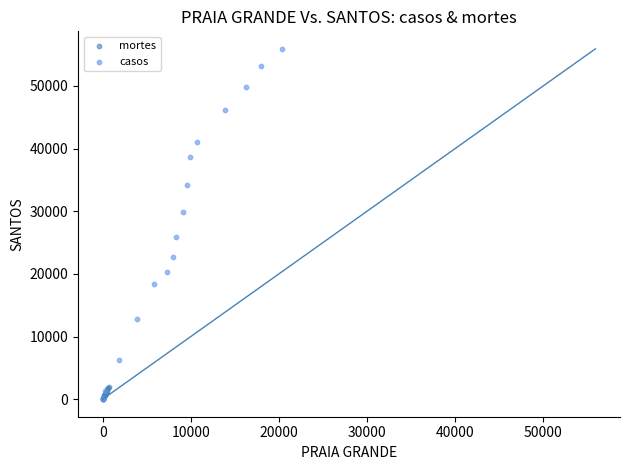

Which series contains the highest Y value?

casos